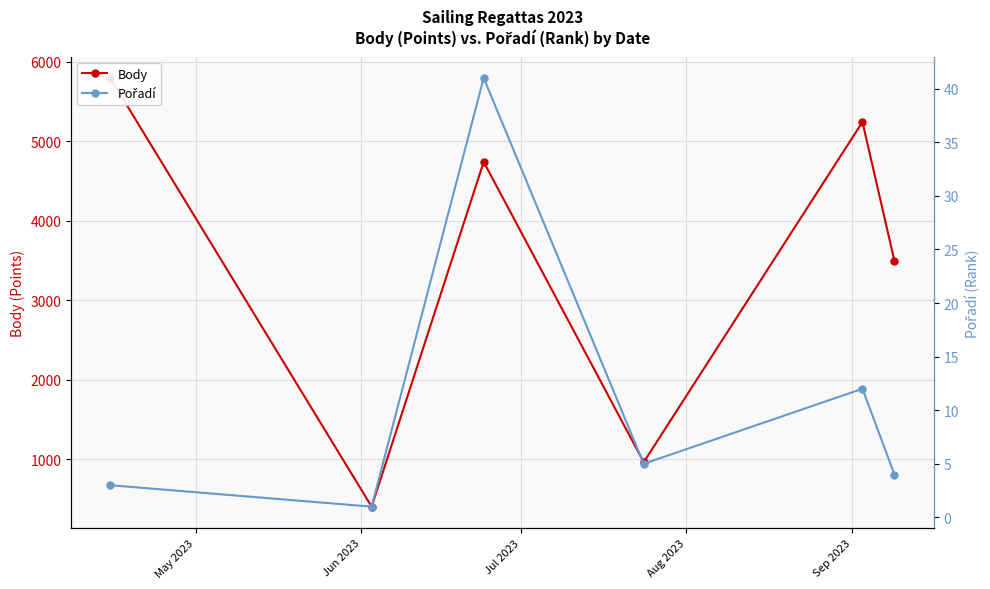

True or false: Body and Pořadí intersect in this chart.

False